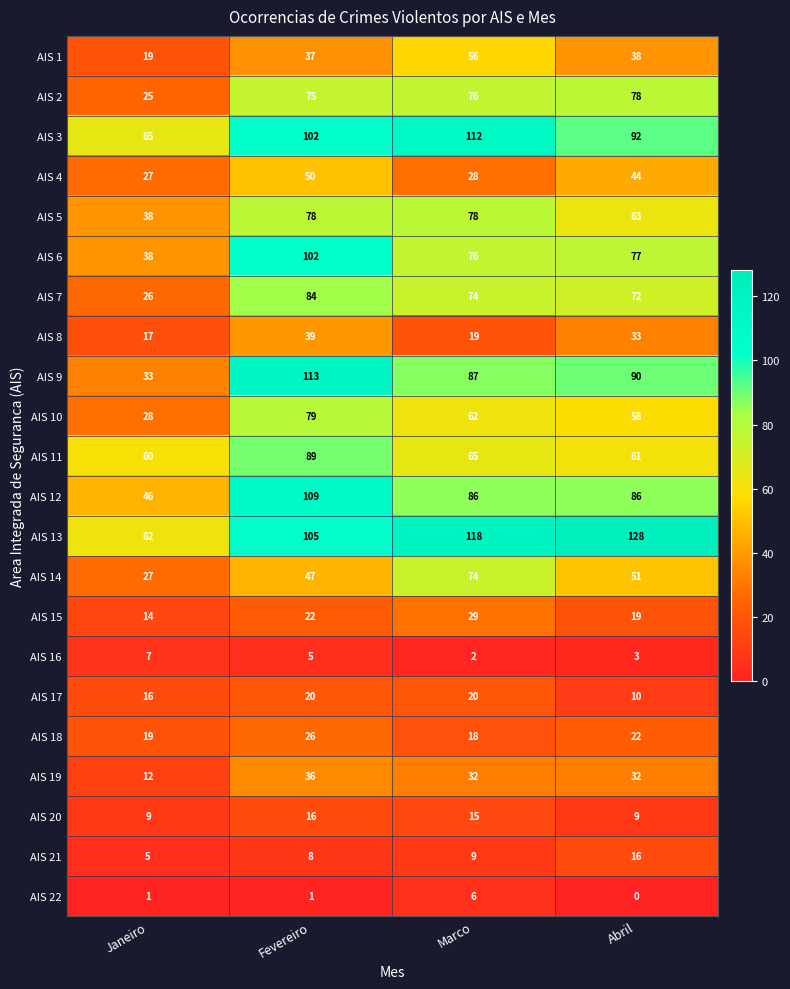

Which label corresponds to the smallest value in the chart?

Abril